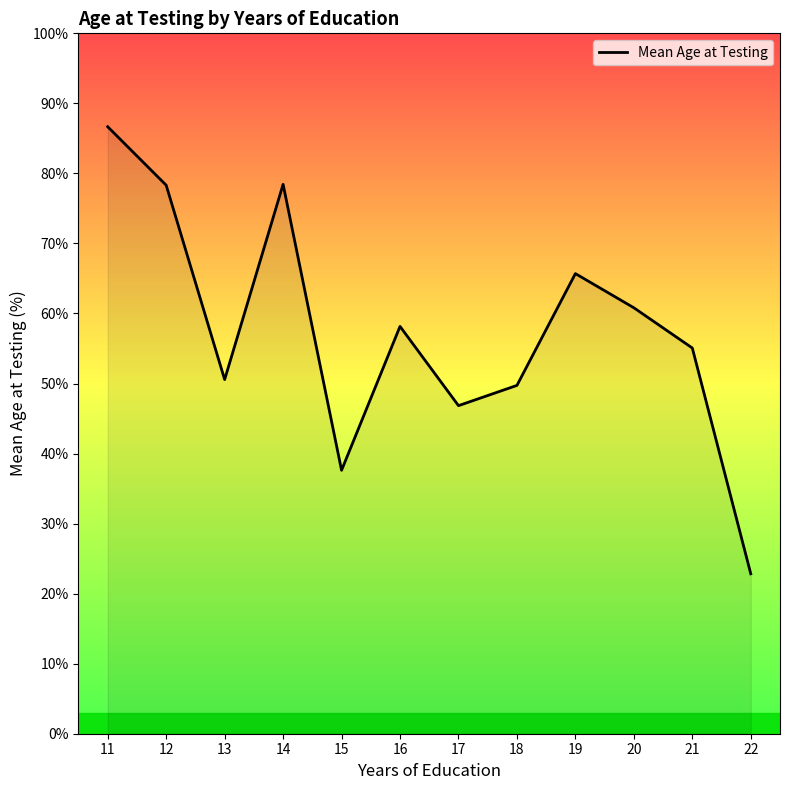

The value at 11 is 86.7. True or false?

True